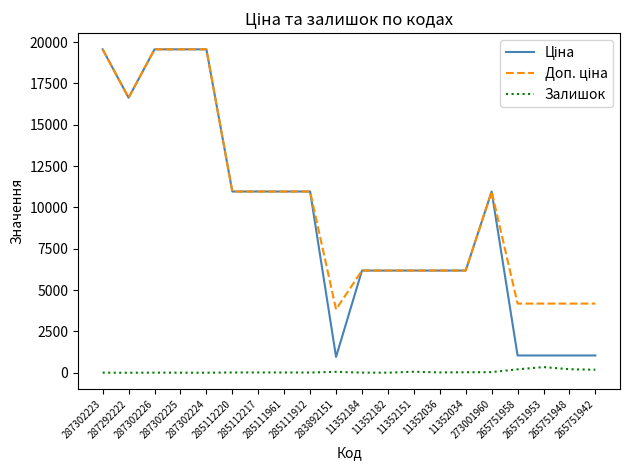

What is the sum of the Доп. ціна values at 11352182 and 265751942?

10366.6